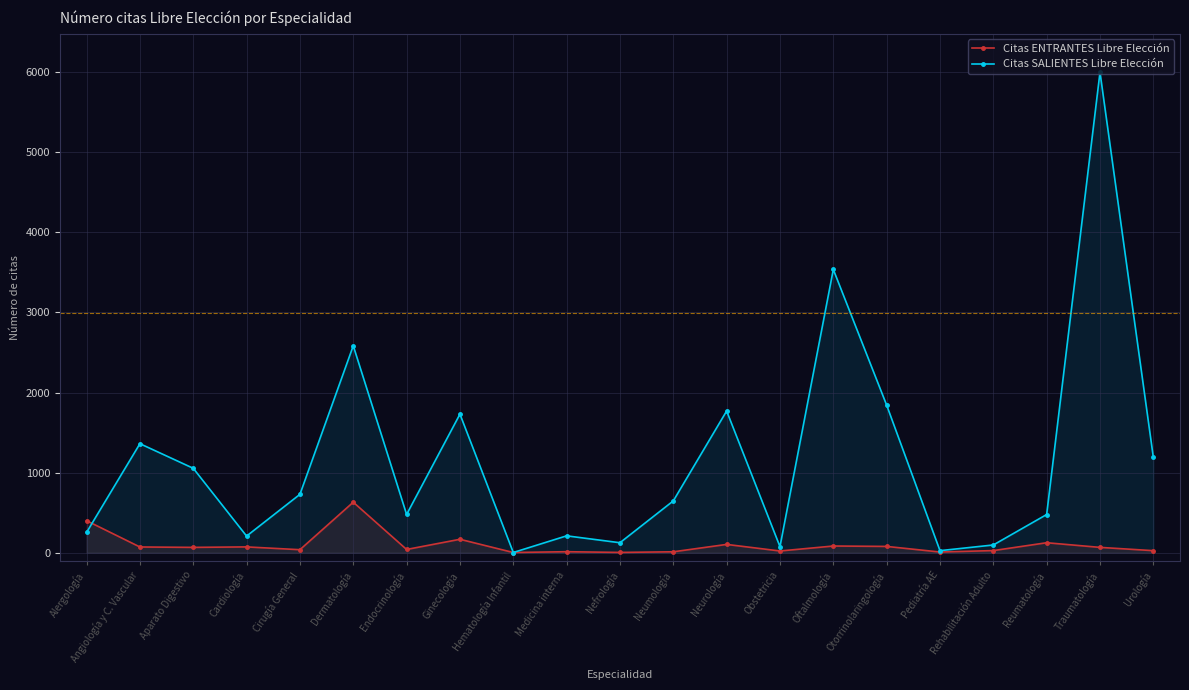

Is the value of Citas ENTRANTES Libre Elección at Nefrología greater than the value of Citas SALIENTES Libre Elección at Aparato Digestivo?

No